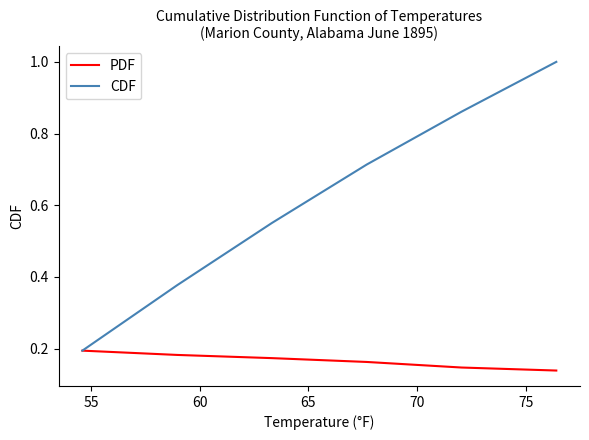

Is this an area chart (filled region under the line)?

No